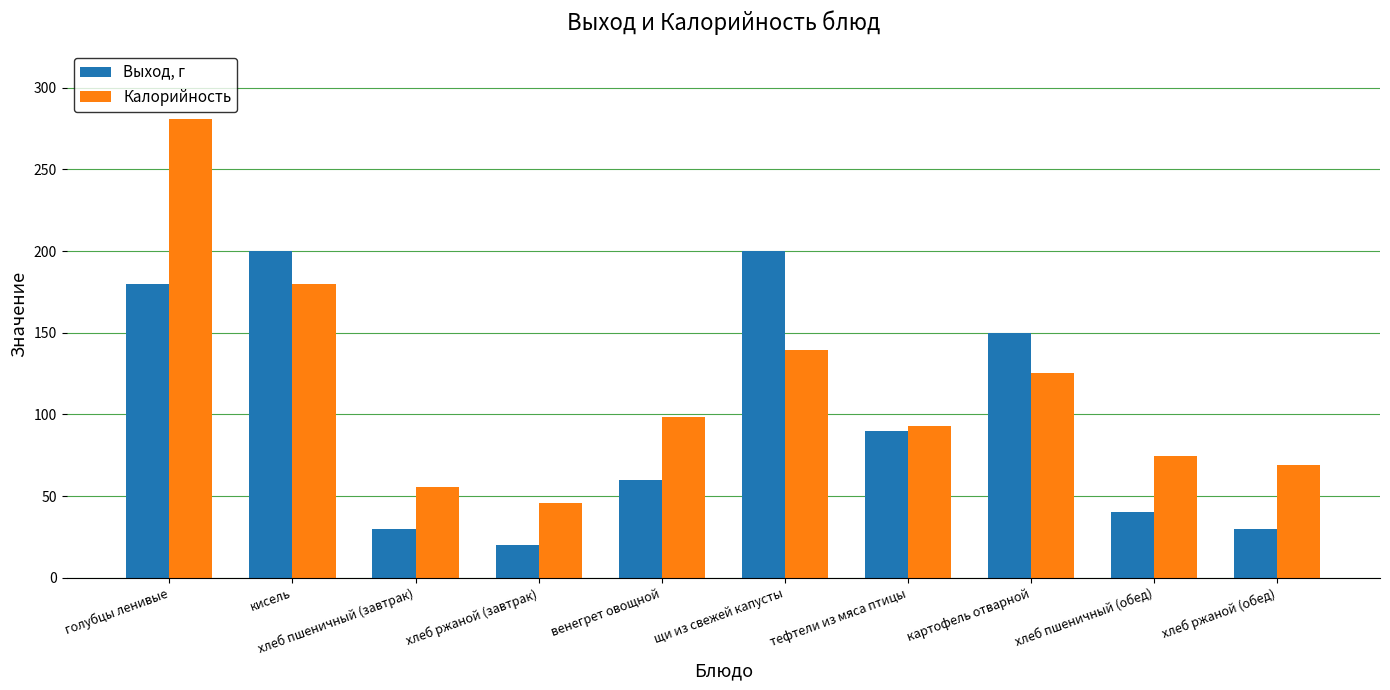

What position from the left is хлеб ржаной (обед)?

10